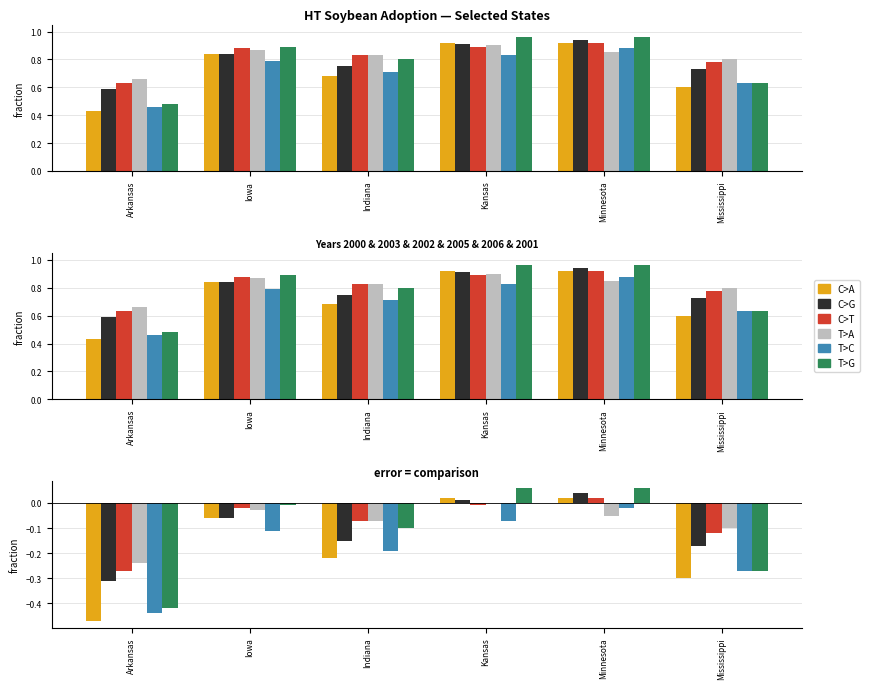

Which series changed the most between Arkansas and Kansas?

C>A